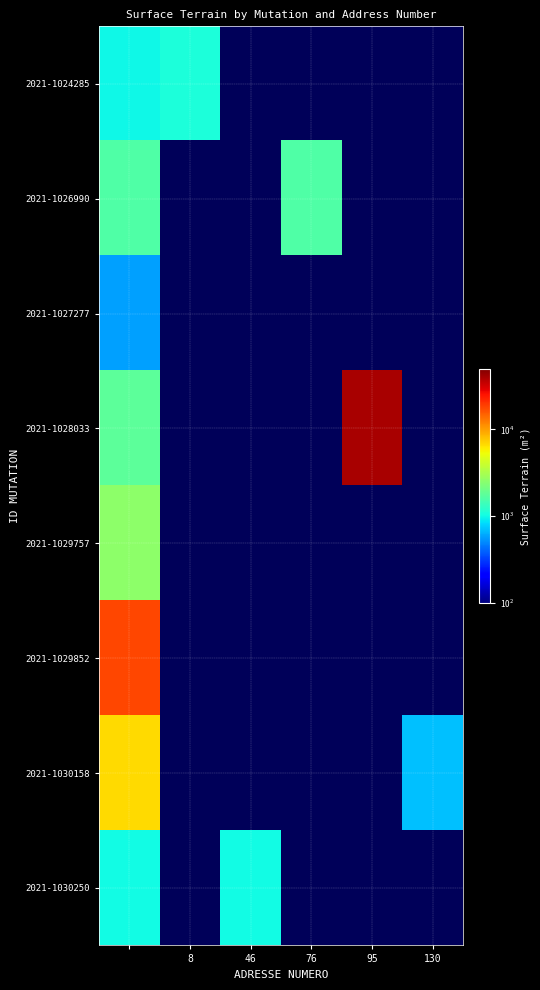

How many values in 2021-1026990 are above zero?

2